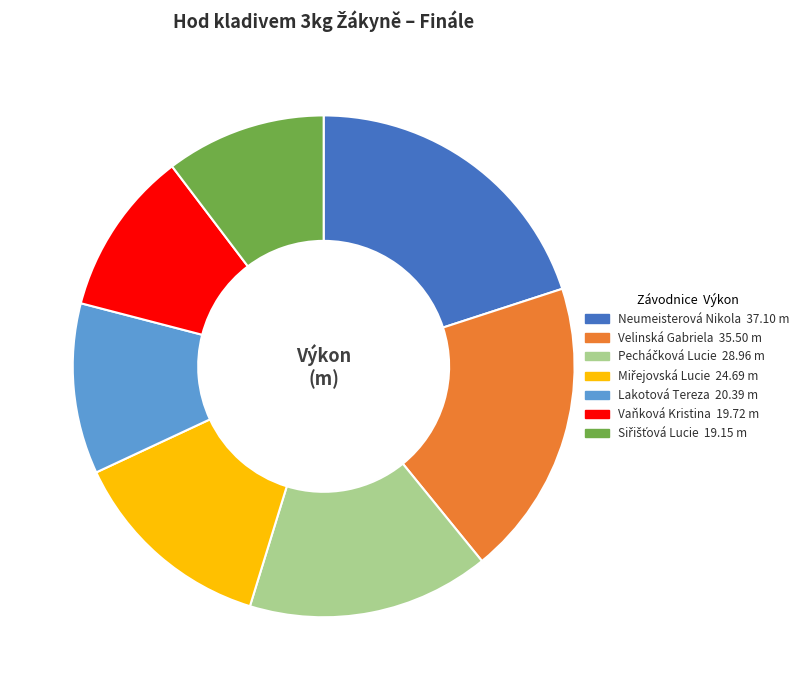

Approximately how many times larger is the value at Velinská Gabriela compared to Lakotová Tereza?

1.7